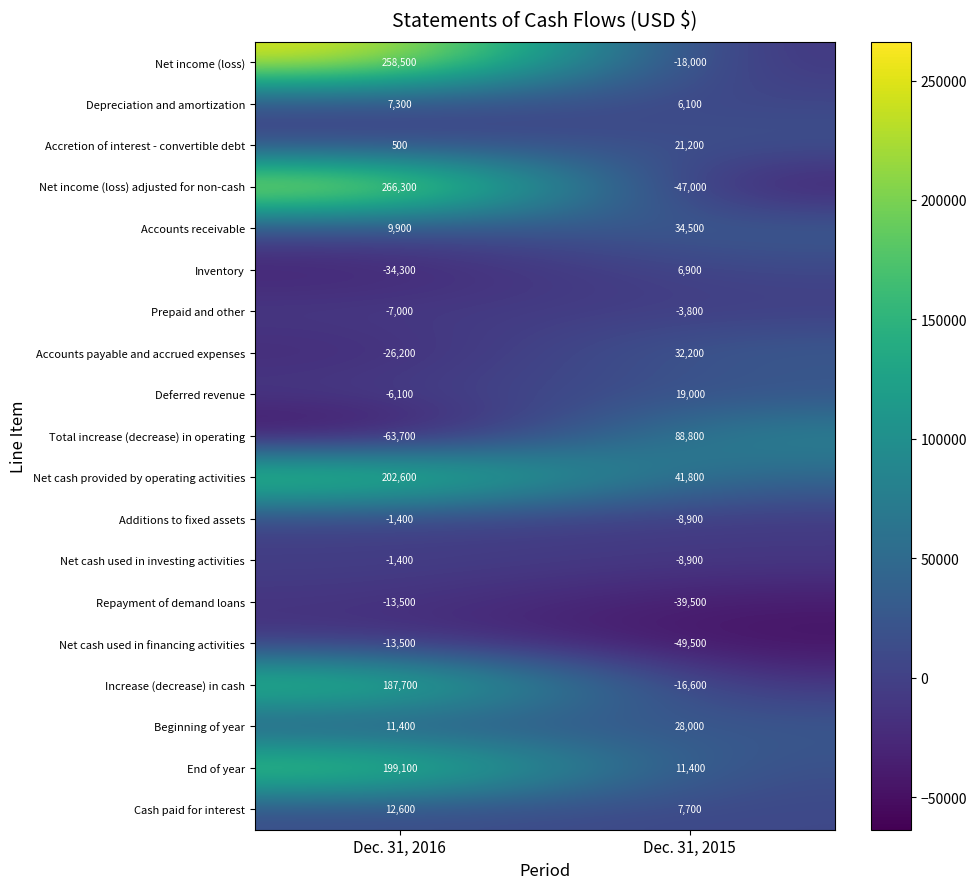

What is the sum of the Accounts receivable values at Dec. 31, 2015 and Dec. 31, 2016?

44400